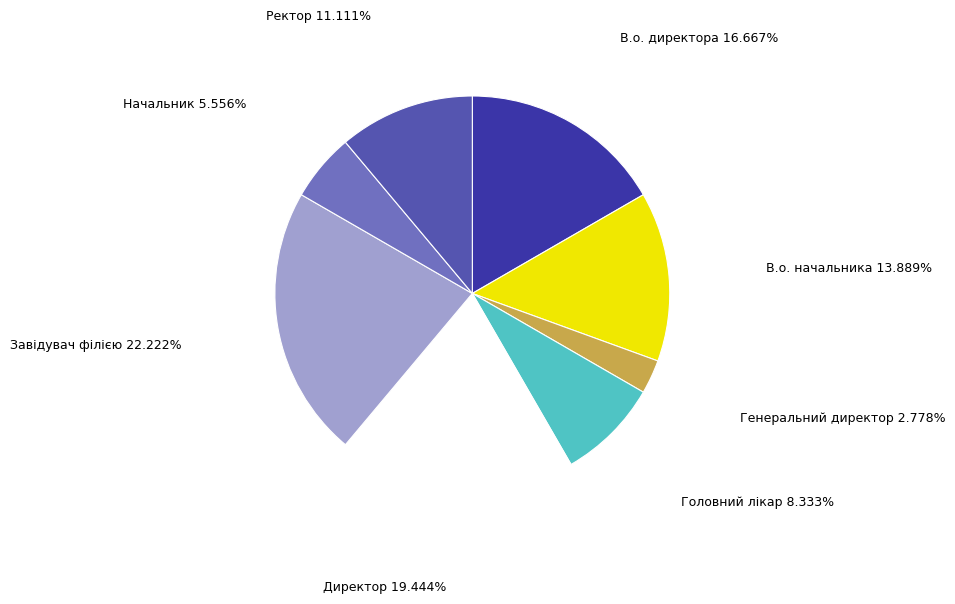

Which slice is the largest?

Завідувач філією